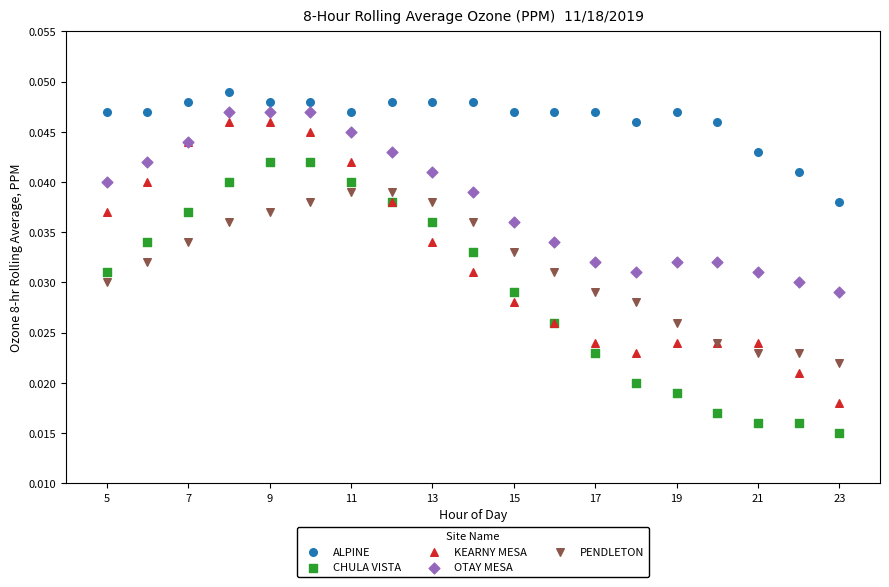

What are all the series names shown in the legend?

ALPINE, CHULA VISTA, KEARNY MESA, OTAY MESA, PENDLETON